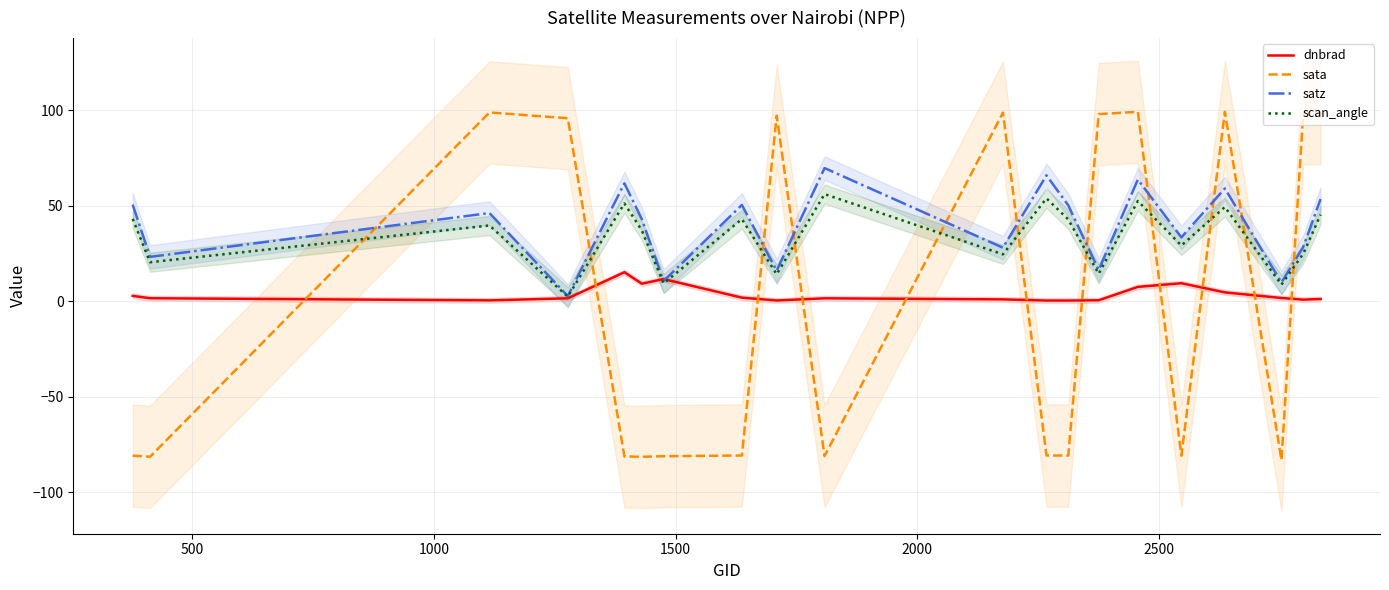

True or false: sata and dnbrad intersect in this chart.

True